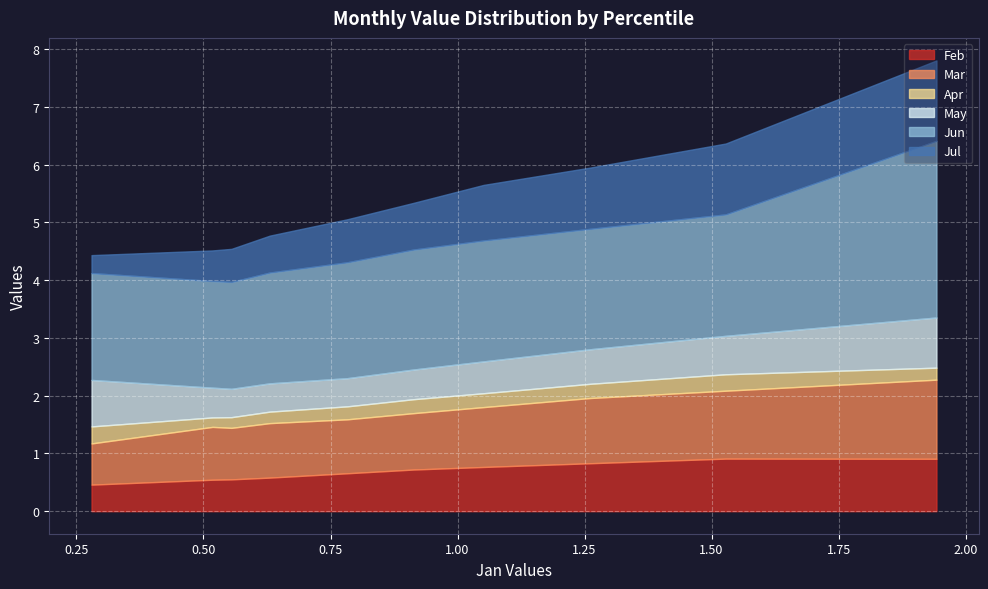

What is the minimum value for Feb?

0.5